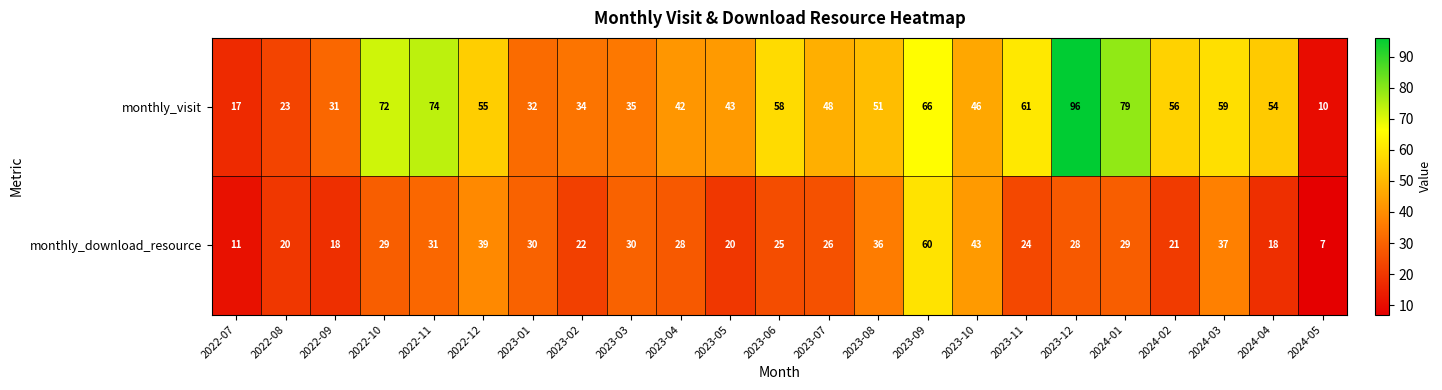

List the series in order of their peak value, lowest first.

monthly_download_resource, monthly_visit